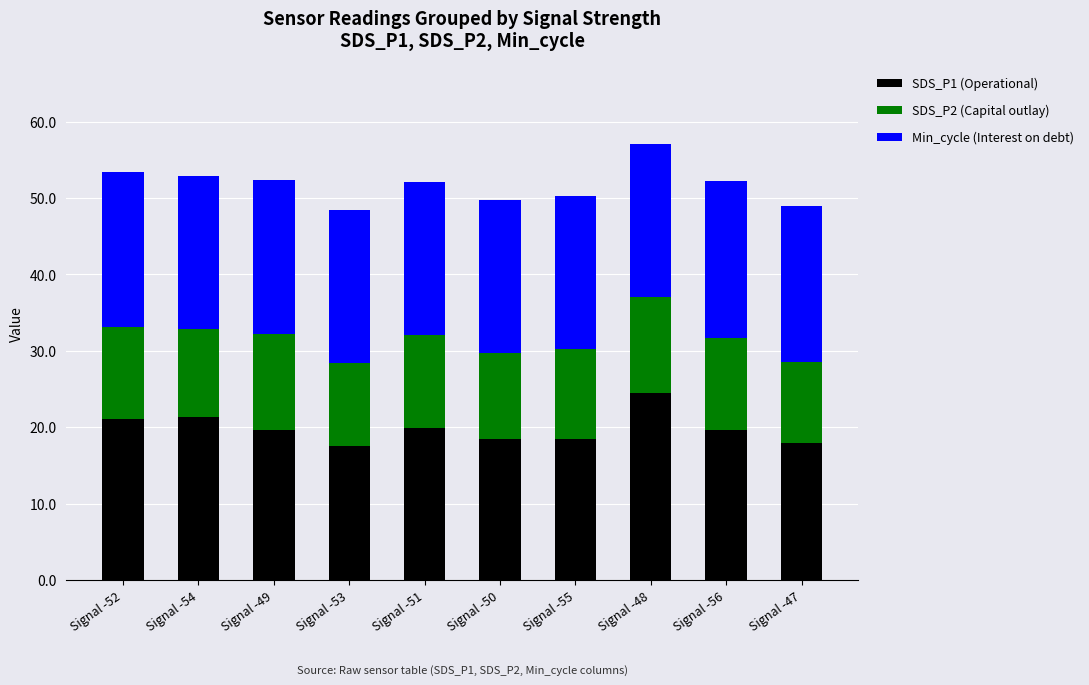

The SDS_P1 (Operational) series shows 21.4 at Signal -54. True or false?

True